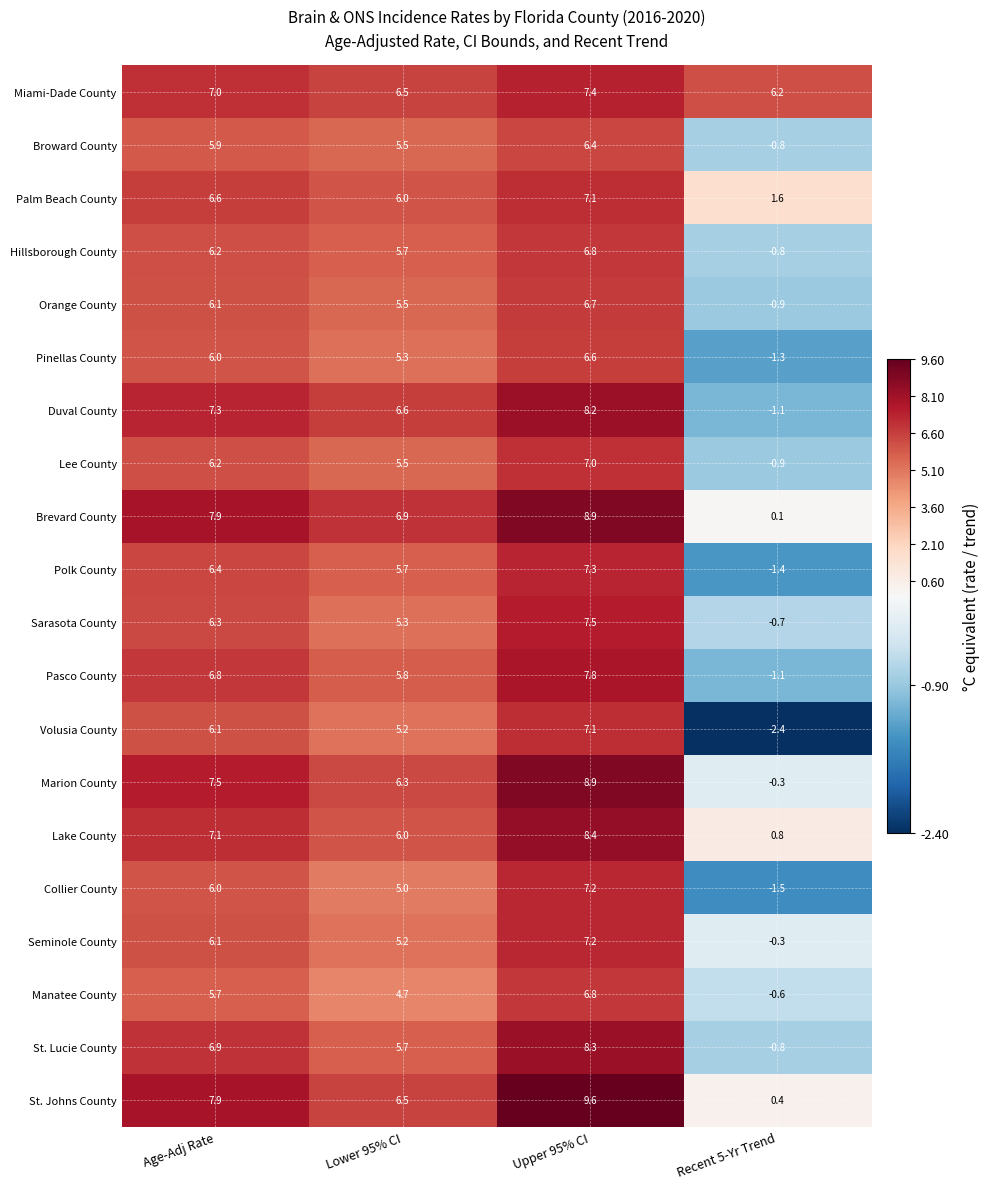

True or false: Duval County has a value of 2.5 at Age-Adj Rate.

False